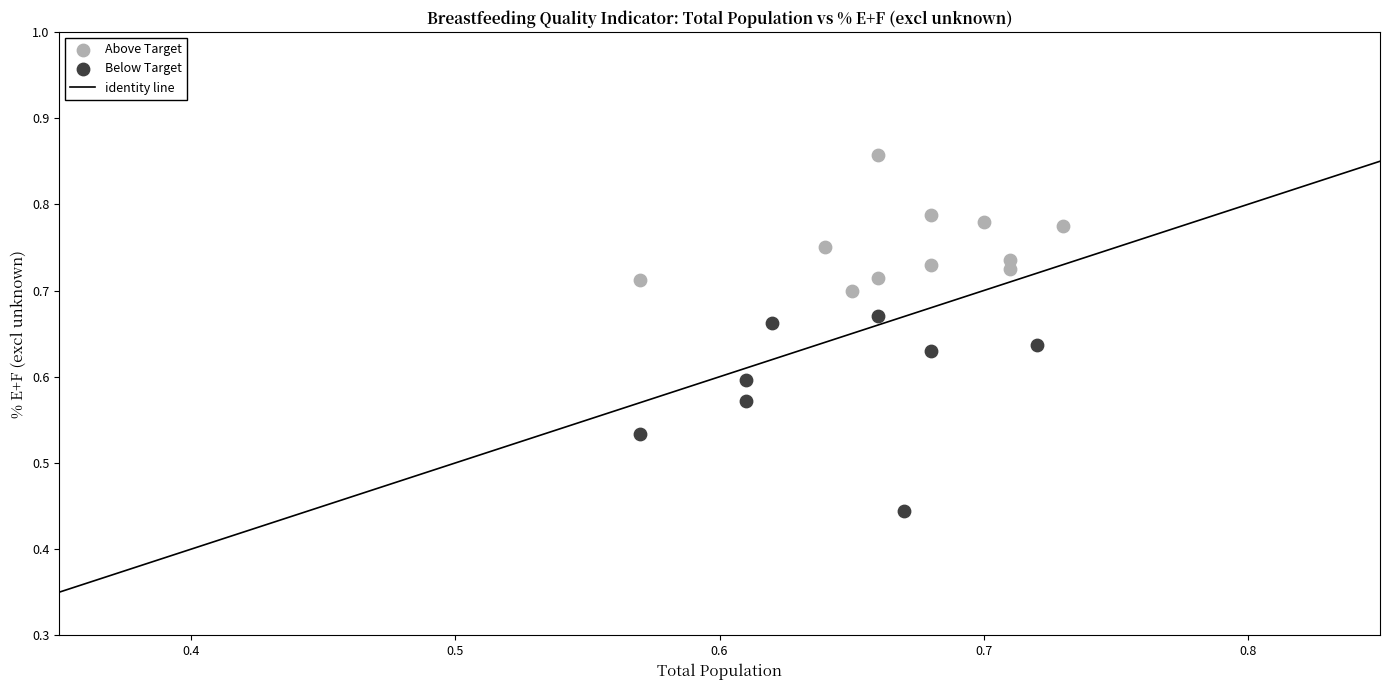

Which series reaches the minimum Y coordinate?

Below Target